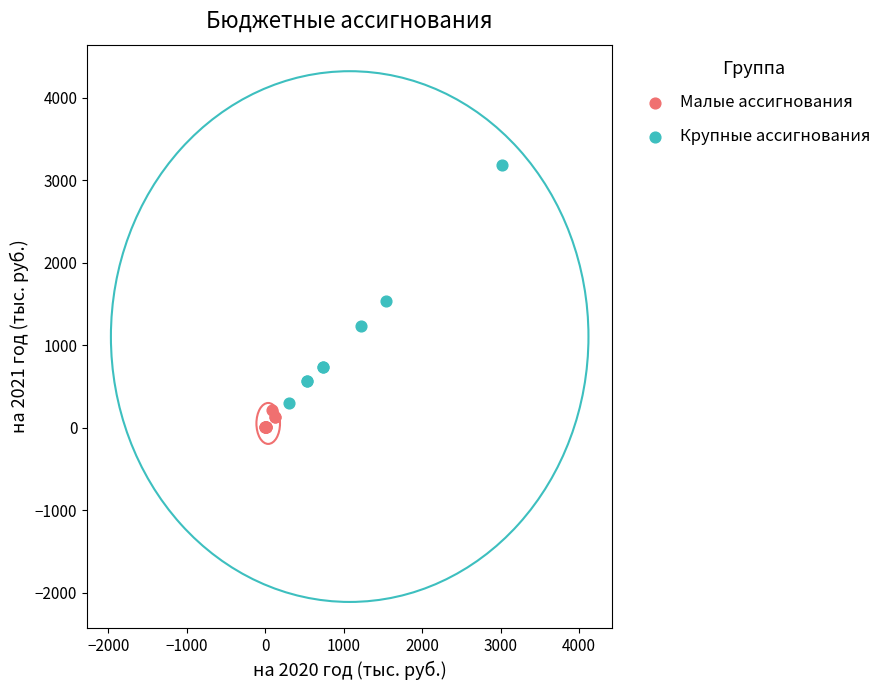

Which series reaches the maximum Y coordinate?

Крупные ассигнования